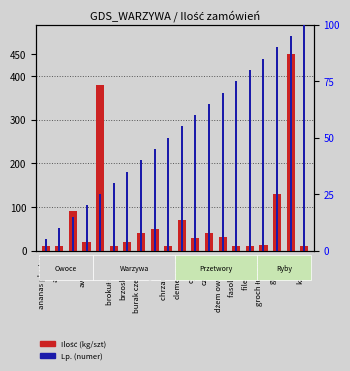

What is the value of the Ilość (kg/szt) bar at the 1st from the left?

10.0